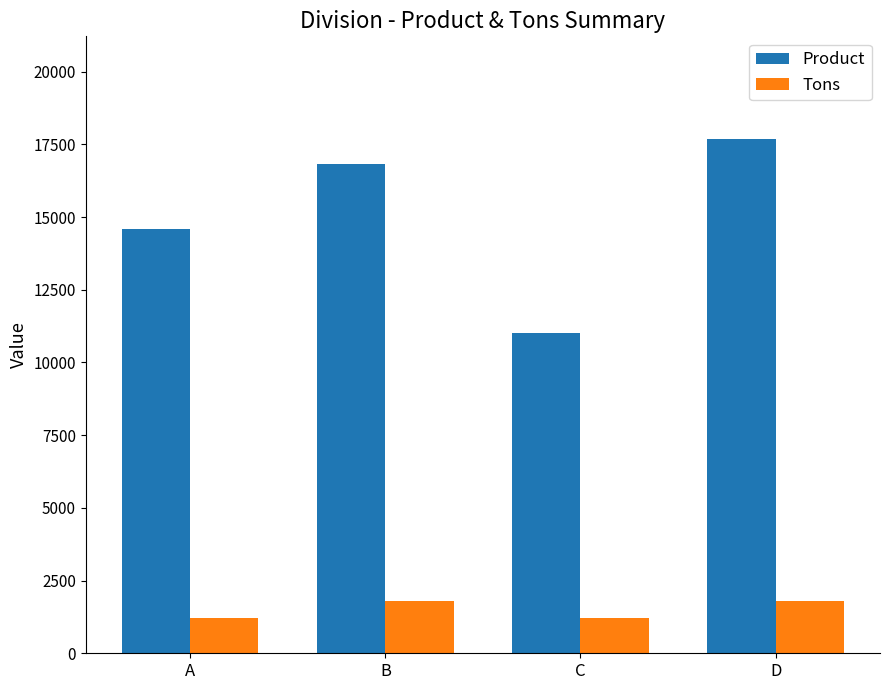

The Product series shows 28039 at D. True or false?

False